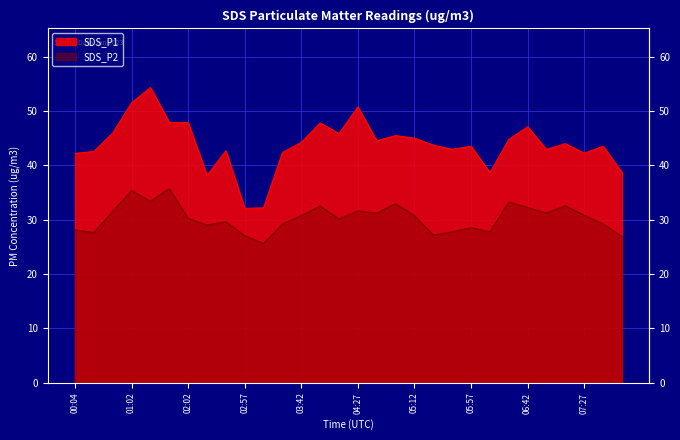

What is the sum of all SDS_P1 values?

1316.3